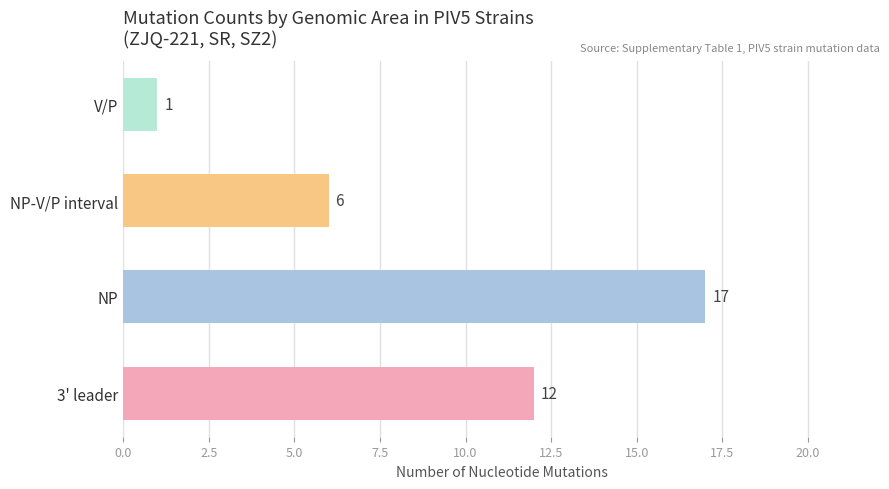

How many series are shown in this chart?

1